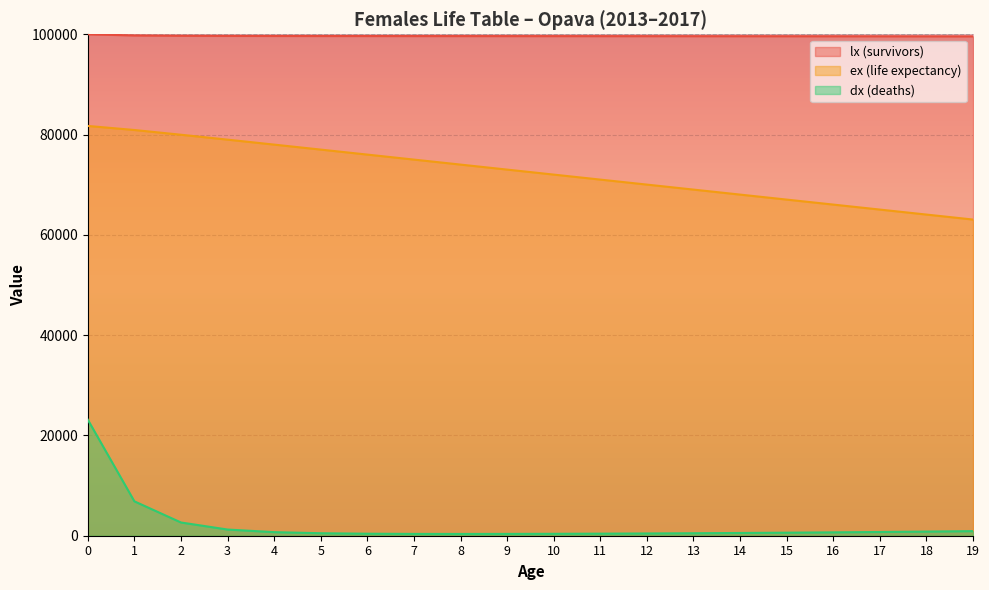

True or false: ex (life expectancy) has a value of 45587.0 at 16.

False